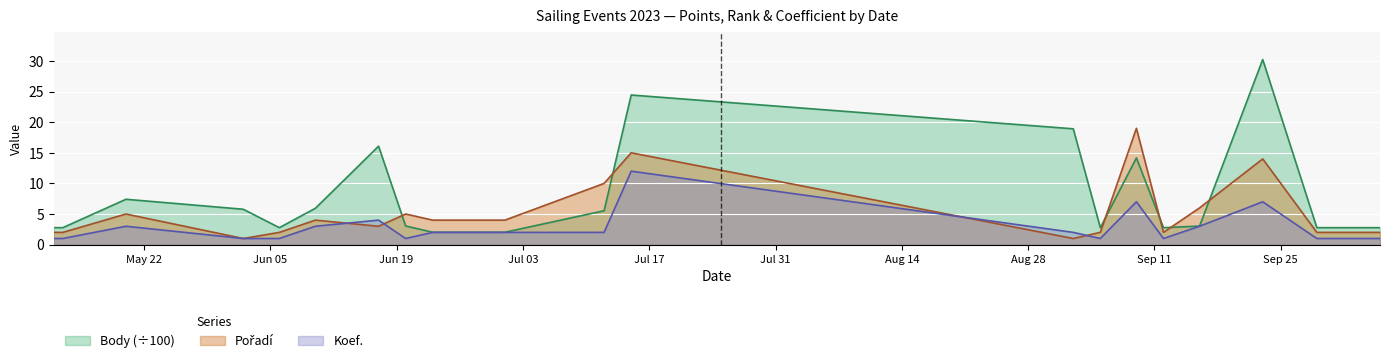

Reading right to left, list all the values displayed in this chart.

Koef.: 1.0	1.0	7.0	3.0	1.0	7.0	1.0	2.0	12.0	2.0	2.0	2.0	1.0	4.0	3.0	1.0	1.0	3.0	1.0	1.0
Pořadí: 2.0	2.0	14.0	6.0	2.0	19.0	2.0	1.0	15.0	10.0	4.0	4.0	5.0	3.0	4.0	2.0	1.0	5.0	2.0	2.0
Body: 2.8	2.8	30.2	3.0	2.8	14.2	2.8	18.9	24.4	5.5	2.0	2.0	3.0	16.1	5.9	2.8	5.8	7.4	2.8	2.8